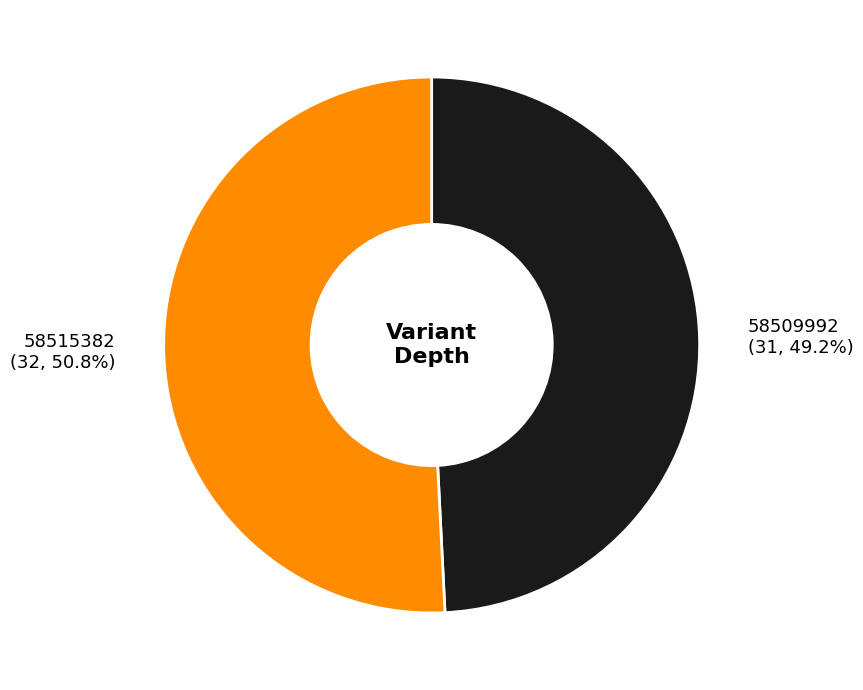

How many segments does this pie chart have?

2